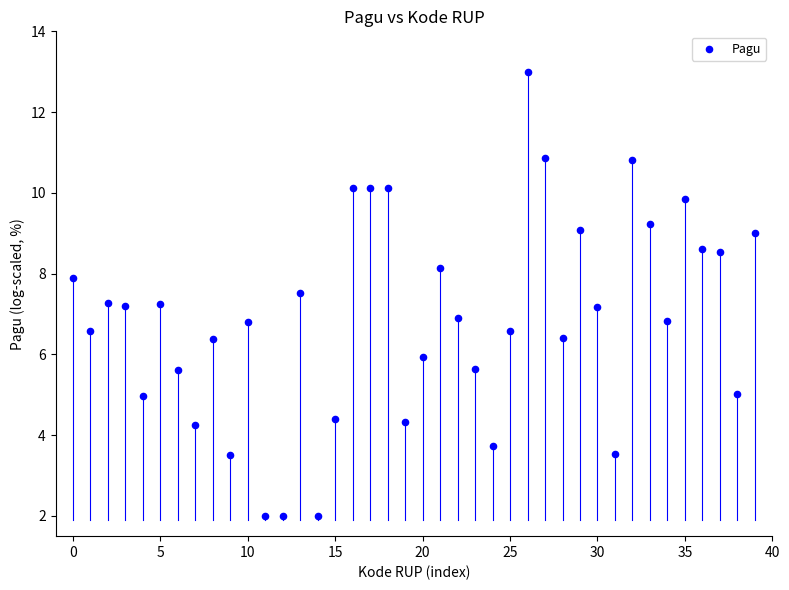

What is the range of Y values (max minus min)?

11.0